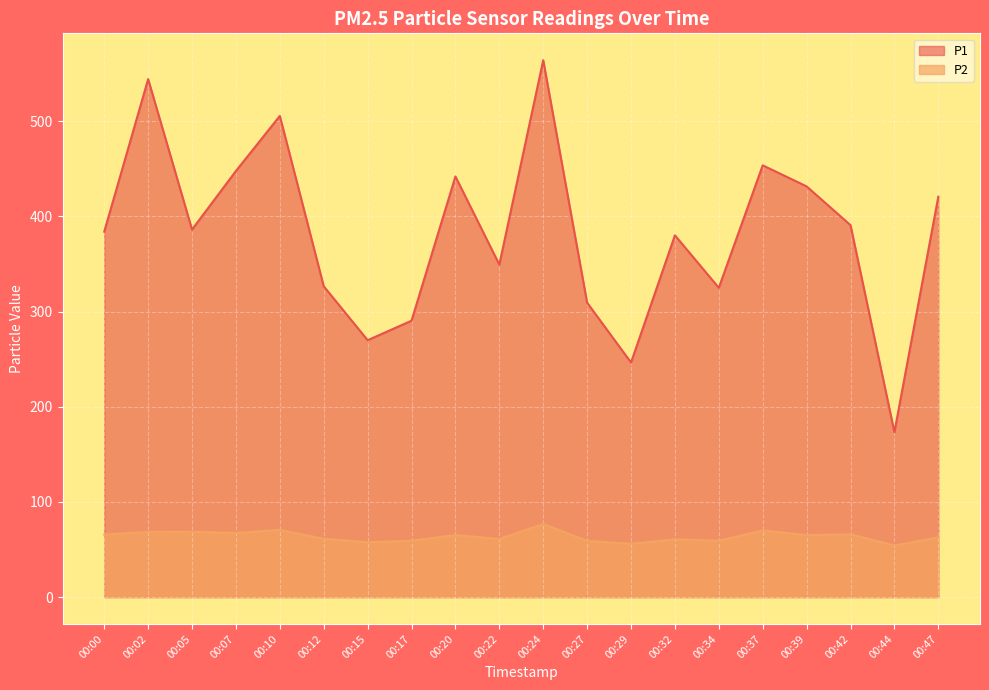

Rank the series by their maximum value, from lowest to highest.

P2, P1